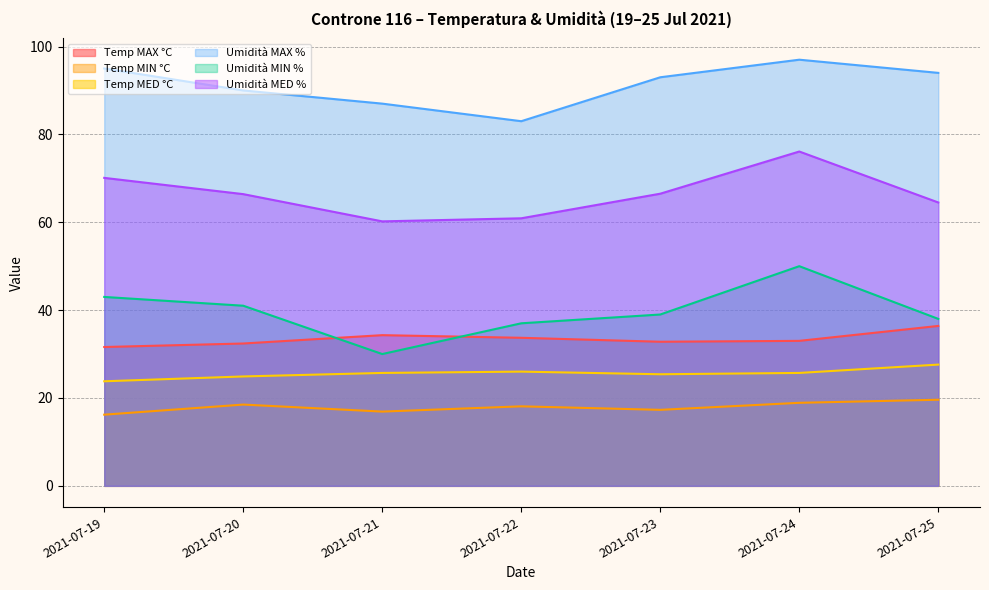

What is the value of the Umidità MAX % point at the 1st from the left?

95.0